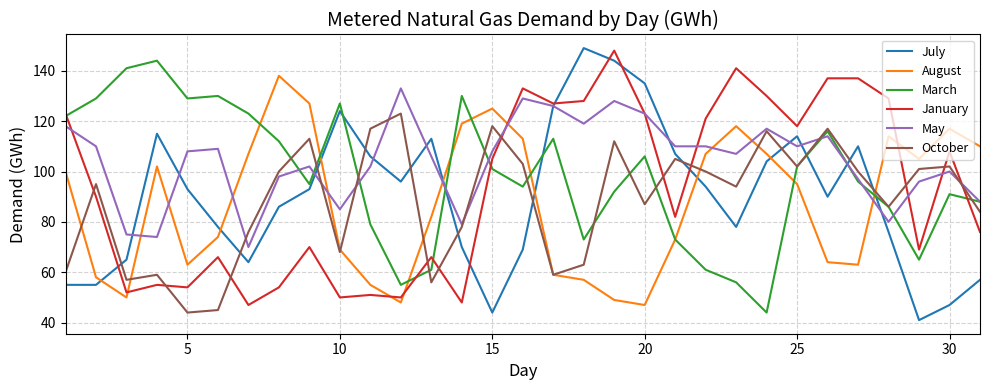

At how many categories does at least one series exceed 85?

31